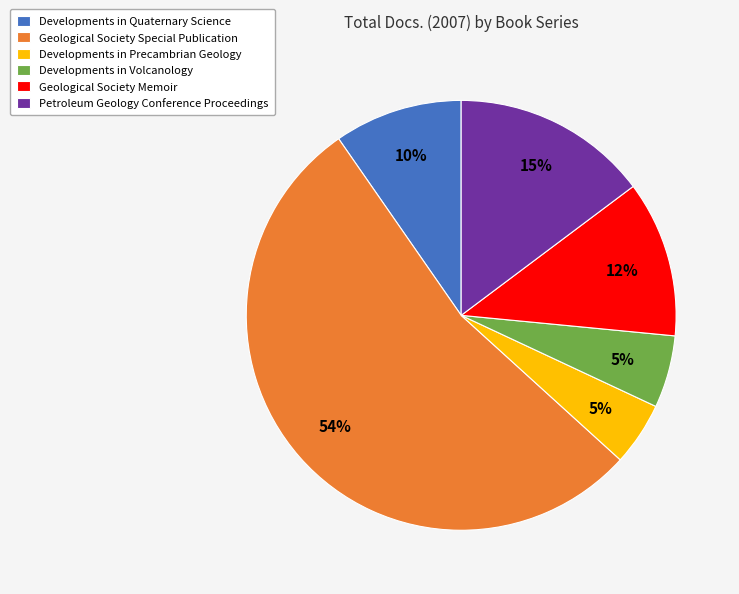

What percentage is the Developments in Quaternary Science slice, to the nearest percent?

10%